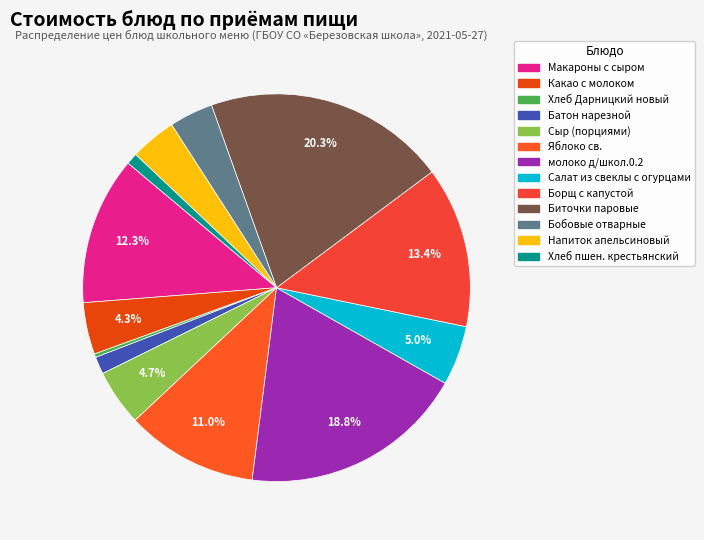

Is Хлеб пшен. крестьянский the majority of the pie?

No